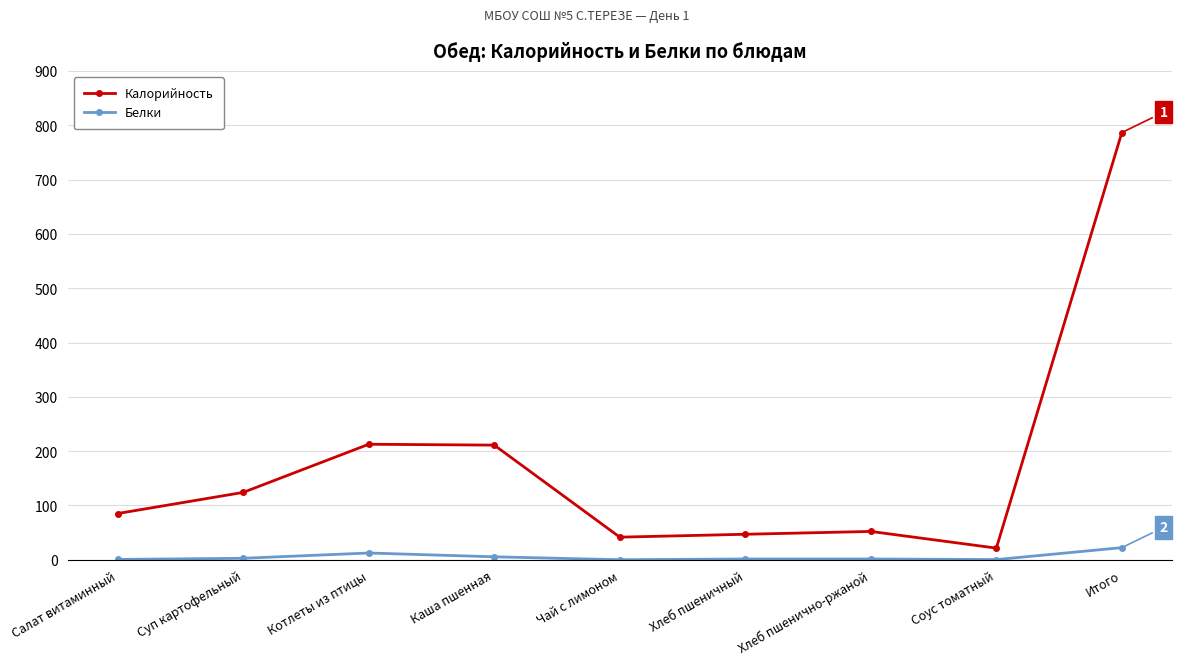

What is the minimum value for Калорийность?

21.5